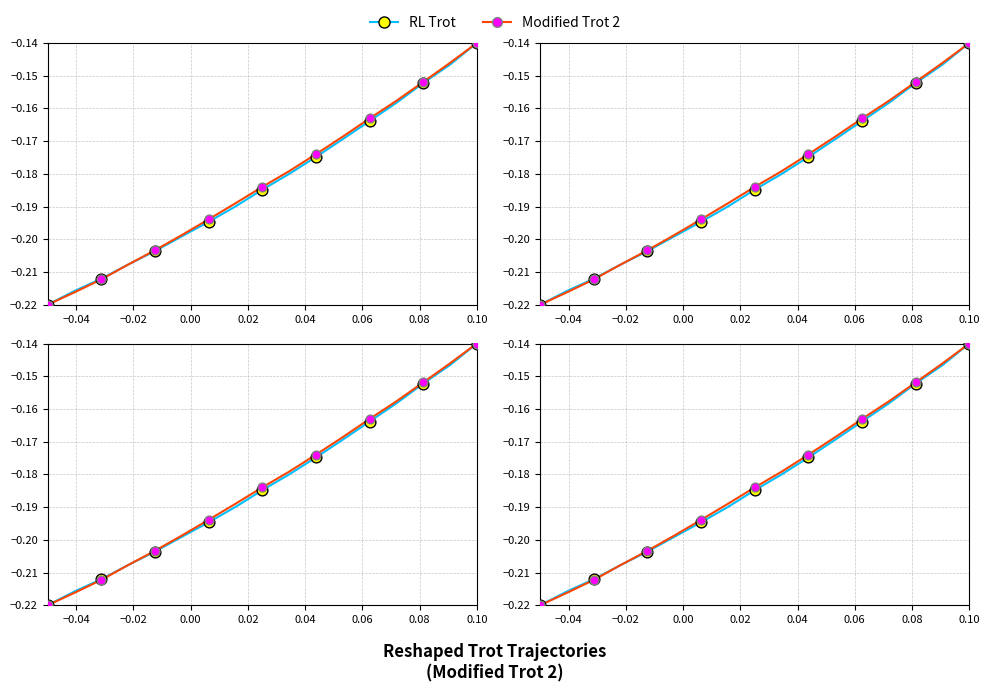

Is the value of Modified Trot 2 at 9 greater than the value of RL Trot at 9?

Yes